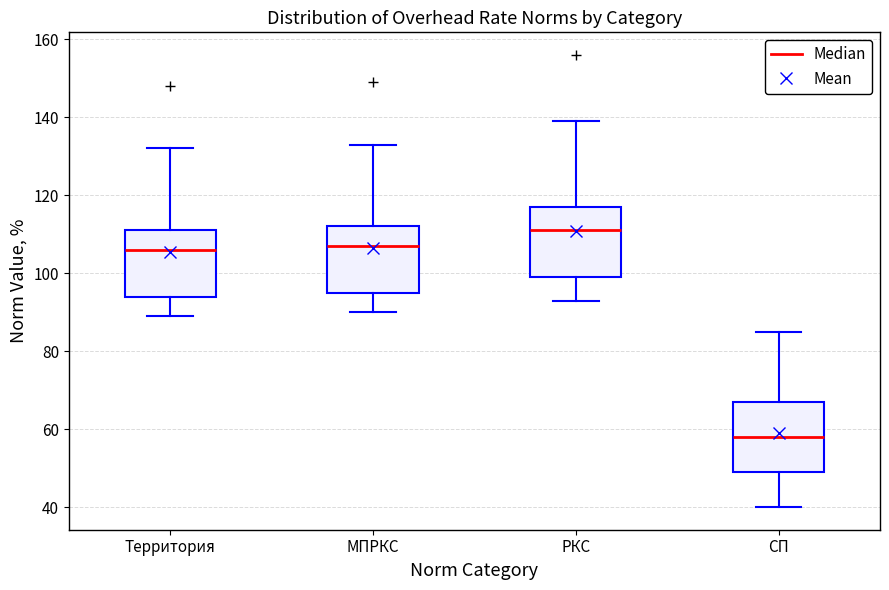

Reading left to right, read every box against the y-axis: the position of its median line, the range the box covers, and the ends of its whiskers. The values are not printed on the chart, so give them approximately, as read against the axis.

Территория: median 106, box 94 to 112, whiskers 90 to 132
МПРКС: median 108, box 96 to 112, whiskers 90 to 134
РКС: median 112, box 100 to 118, whiskers 94 to 140
СП: median 58, box 50 to 68, whiskers 40 to 86